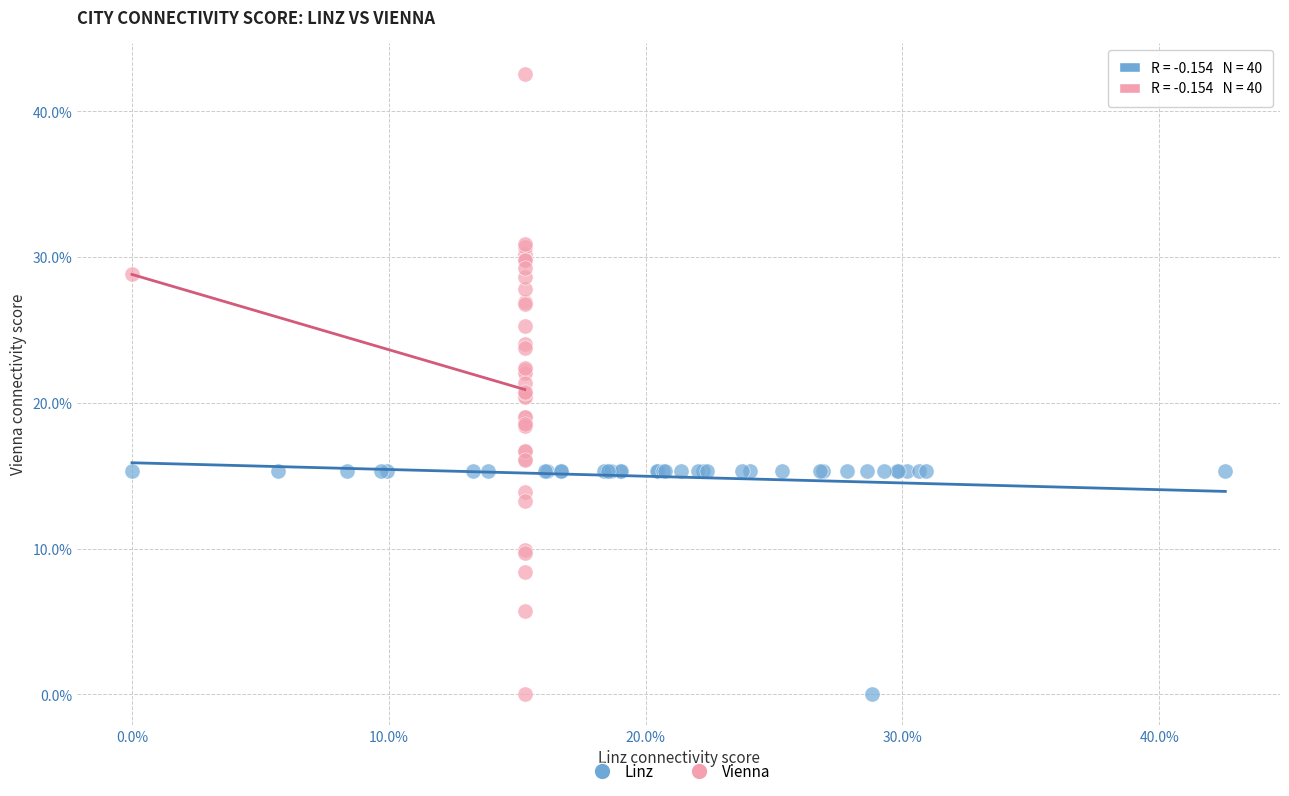

What are all the series names shown in the legend?

Linz, Vienna